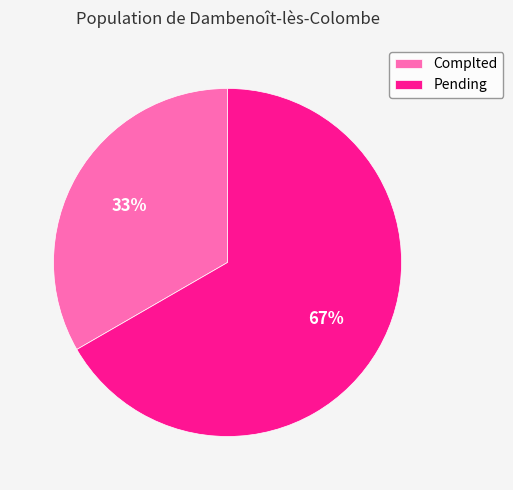

Rank the categories by value from highest to lowest.

Pending, Complted